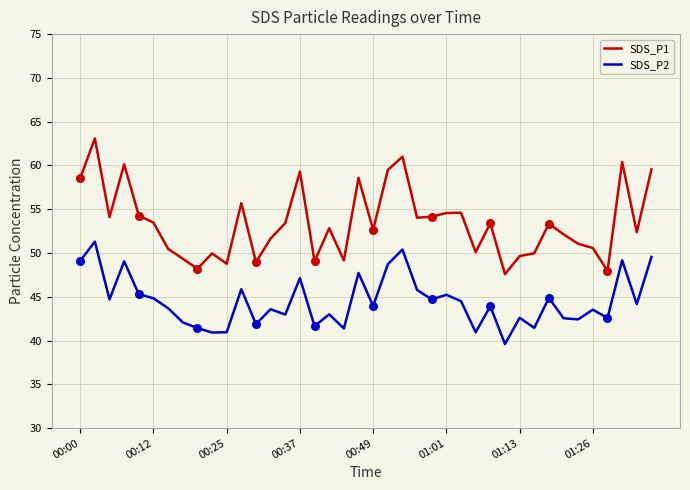

What is the difference between the maximum and minimum values in the SDS_P2 series?

11.7